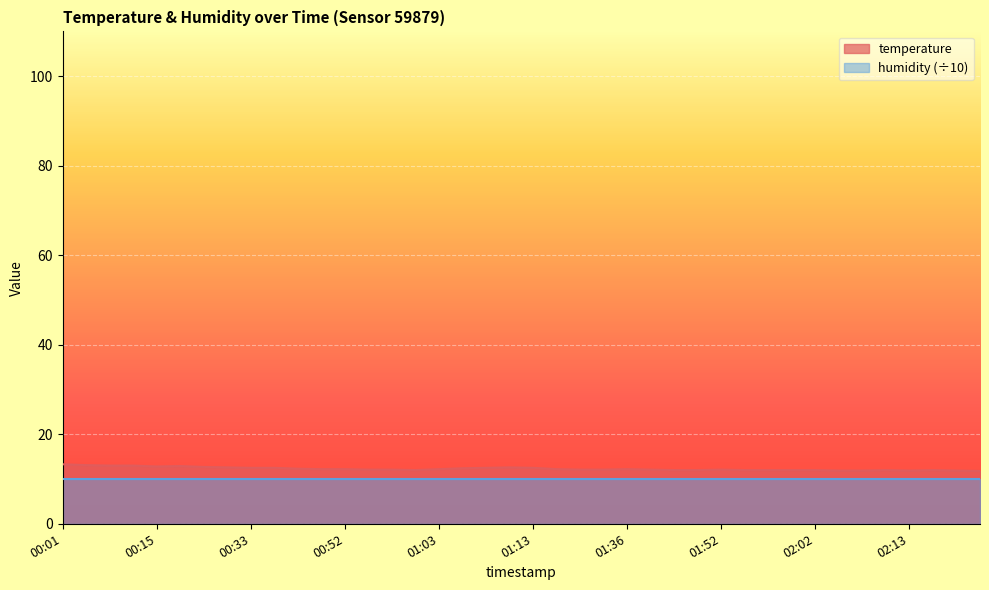

The value at 01:11 is 12.6. True or false?

True